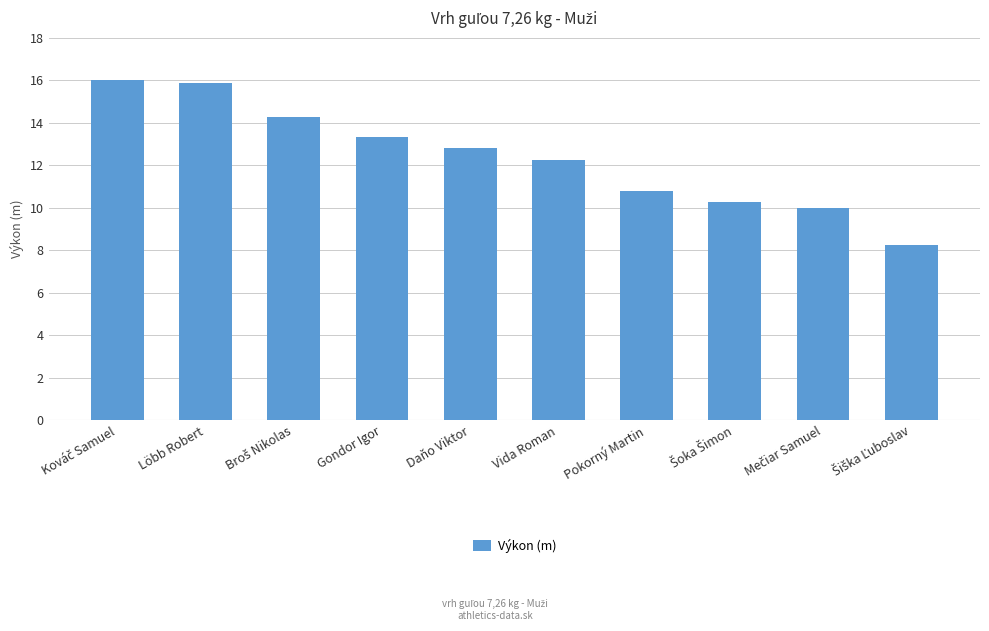

What is the smallest value displayed?

8.2